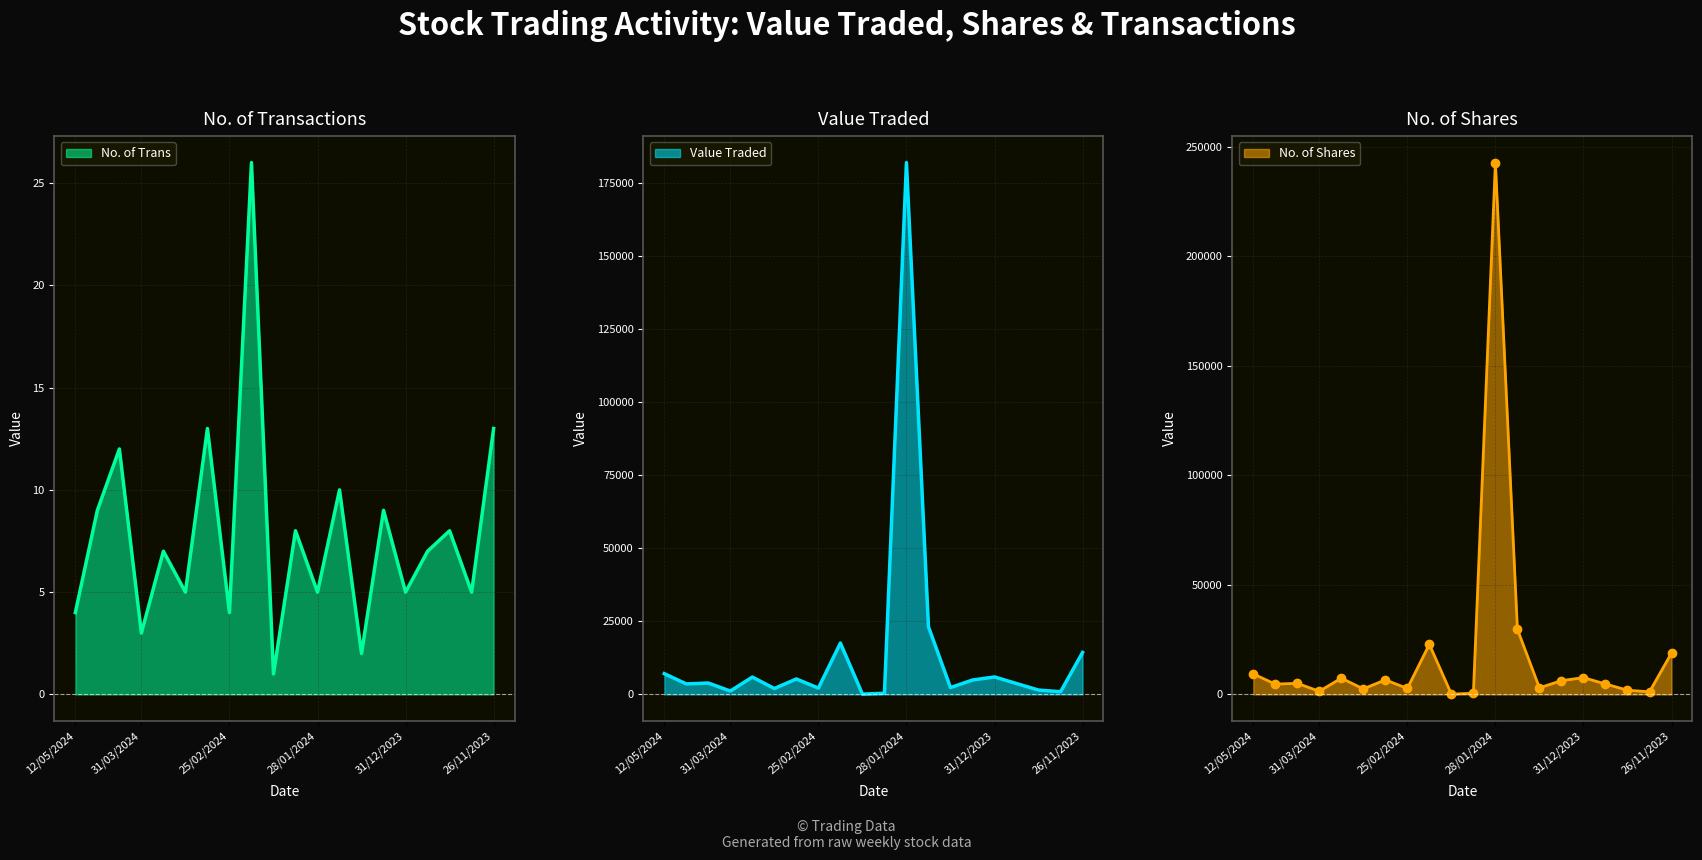

At which label does No. of Trans reach its minimum?

11/02/2024